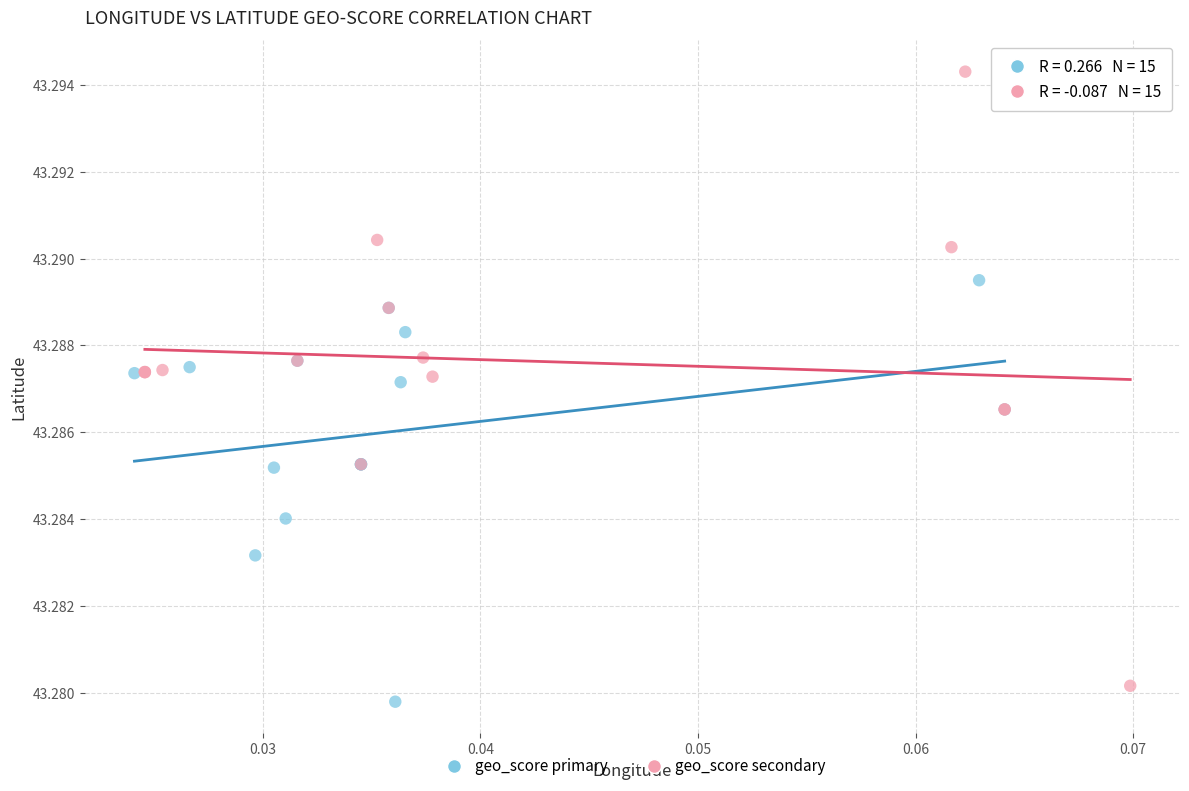

Which series reaches the maximum Y coordinate?

geo_score secondary